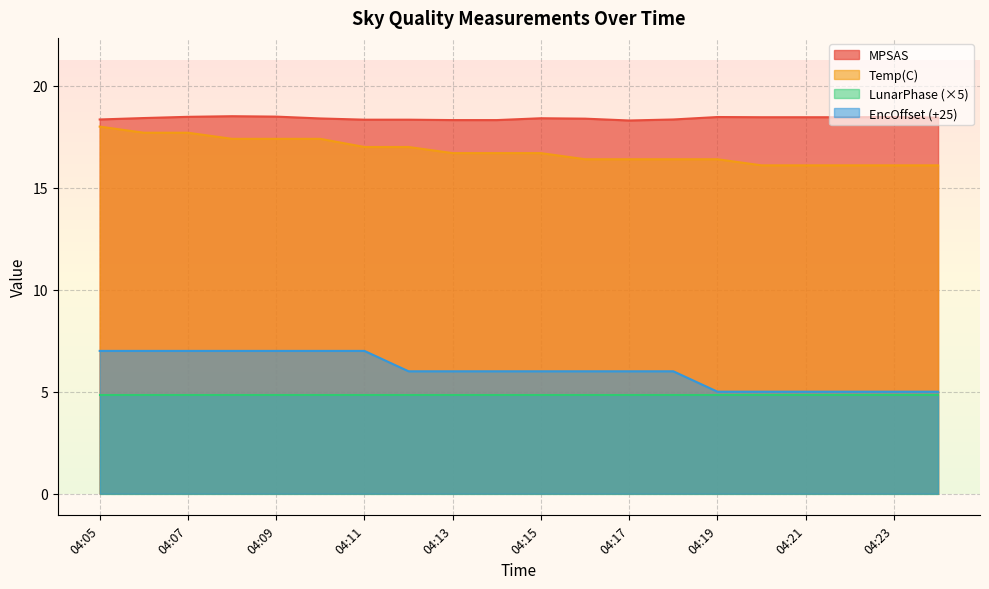

Which series changed the most between 04:07 and 04:14?

Temp(C)